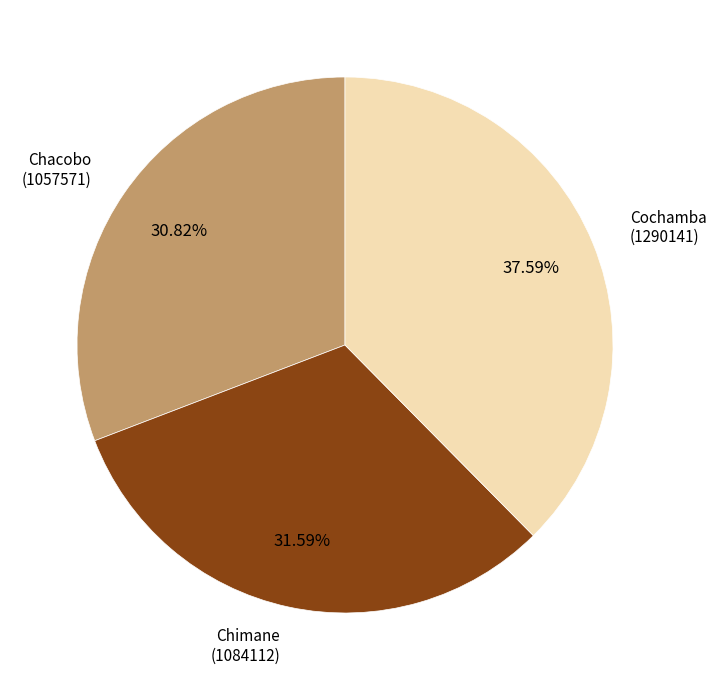

Does Chacobo represent more than half of the total?

No